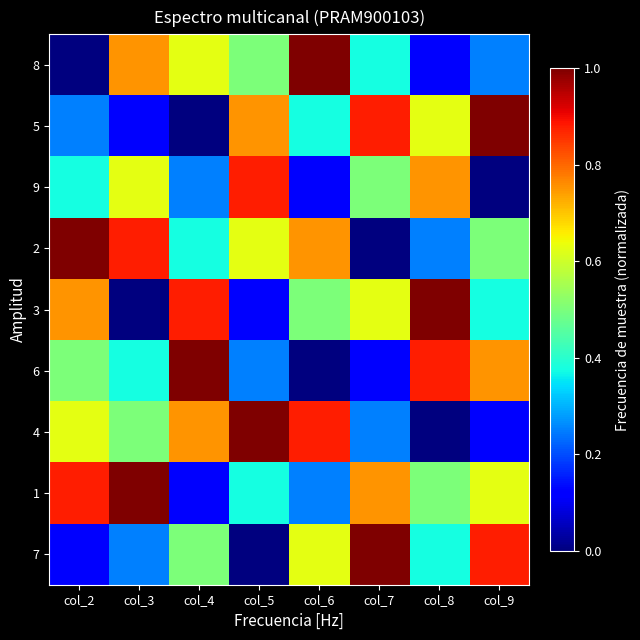

Reading left to right, transcribe all the data shown in this chart.

8: col_2=0.0	col_3=0.8	col_4=0.6	col_5=0.5	col_6=1.0	col_7=0.4	col_8=0.1	col_9=0.2
5: col_2=0.2	col_3=0.1	col_4=0.0	col_5=0.8	col_6=0.4	col_7=0.9	col_8=0.6	col_9=1.0
9: col_2=0.4	col_3=0.6	col_4=0.2	col_5=0.9	col_6=0.1	col_7=0.5	col_8=0.8	col_9=0.0
2: col_2=1.0	col_3=0.9	col_4=0.4	col_5=0.6	col_6=0.8	col_7=0.0	col_8=0.2	col_9=0.5
3: col_2=0.8	col_3=0.0	col_4=0.9	col_5=0.1	col_6=0.5	col_7=0.6	col_8=1.0	col_9=0.4
6: col_2=0.5	col_3=0.4	col_4=1.0	col_5=0.2	col_6=0.0	col_7=0.1	col_8=0.9	col_9=0.8
4: col_2=0.6	col_3=0.5	col_4=0.8	col_5=1.0	col_6=0.9	col_7=0.2	col_8=0.0	col_9=0.1
1: col_2=0.9	col_3=1.0	col_4=0.1	col_5=0.4	col_6=0.2	col_7=0.8	col_8=0.5	col_9=0.6
7: col_2=0.1	col_3=0.2	col_4=0.5	col_5=0.0	col_6=0.6	col_7=1.0	col_8=0.4	col_9=0.9